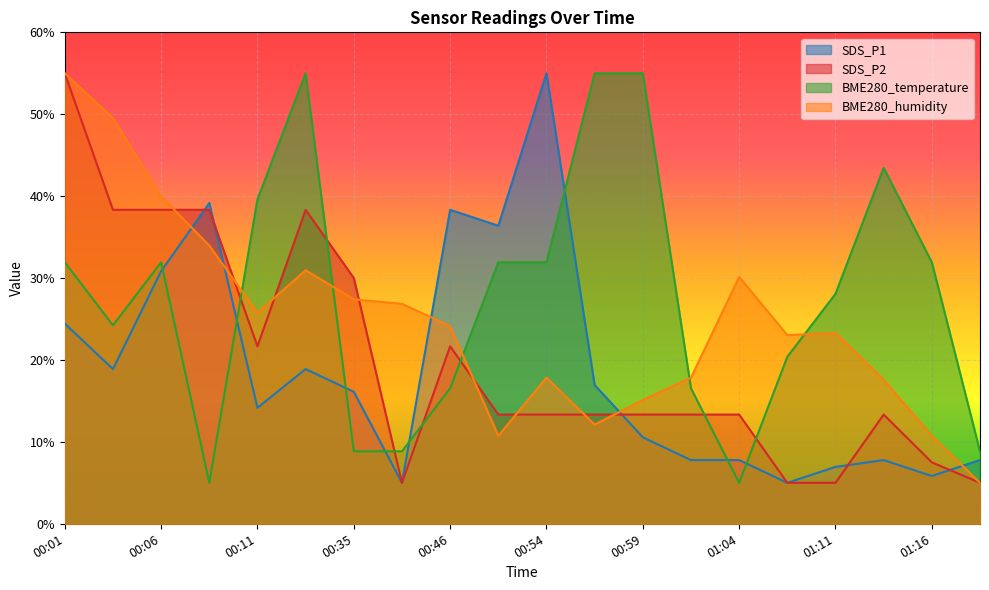

What position from the left is 00:51?

10